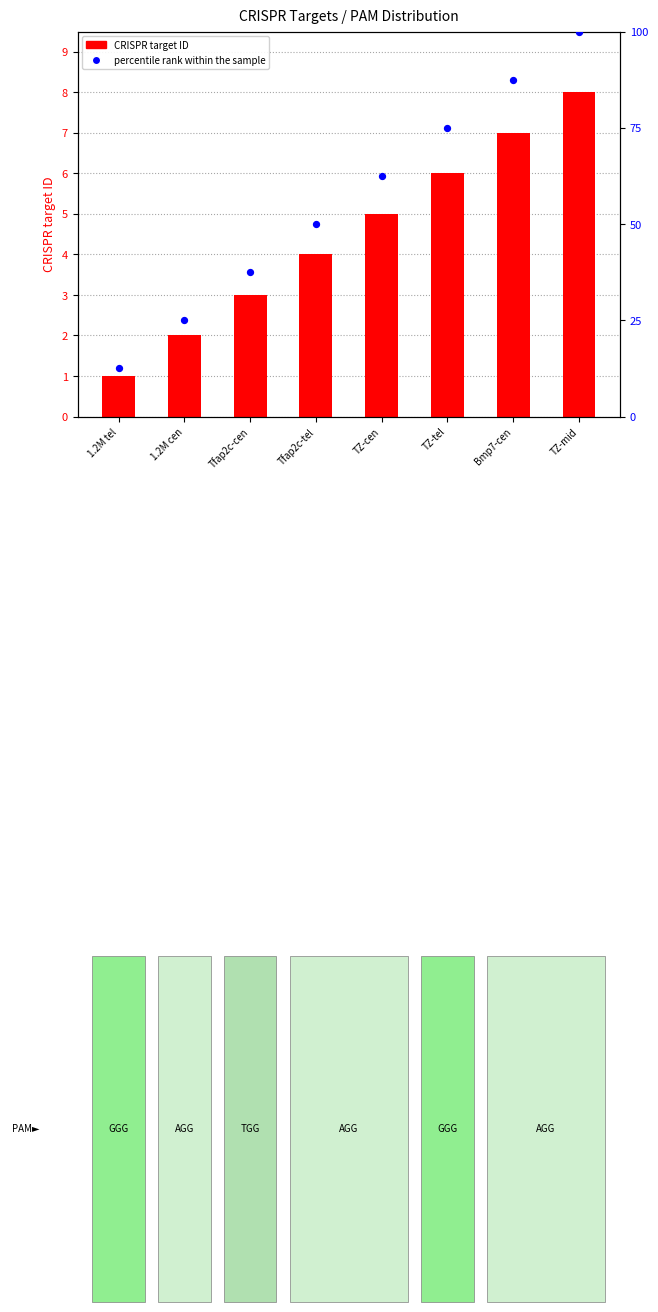

Which series has the largest Y range (max minus min)?

percentile rank within the sample